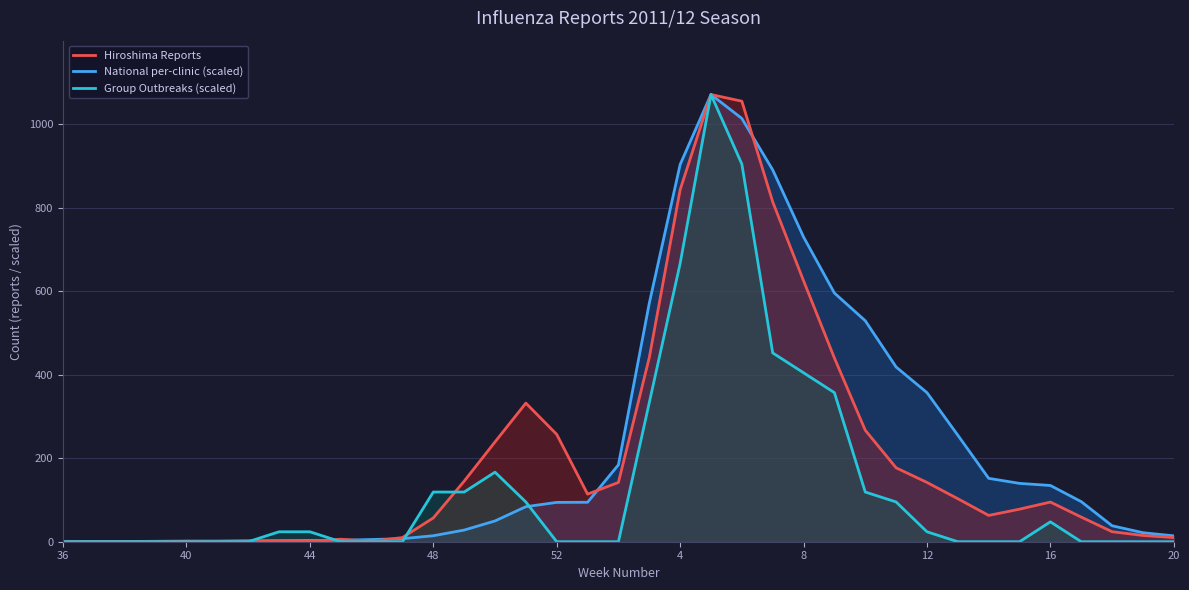

Does the chart have visible grid lines?

Yes